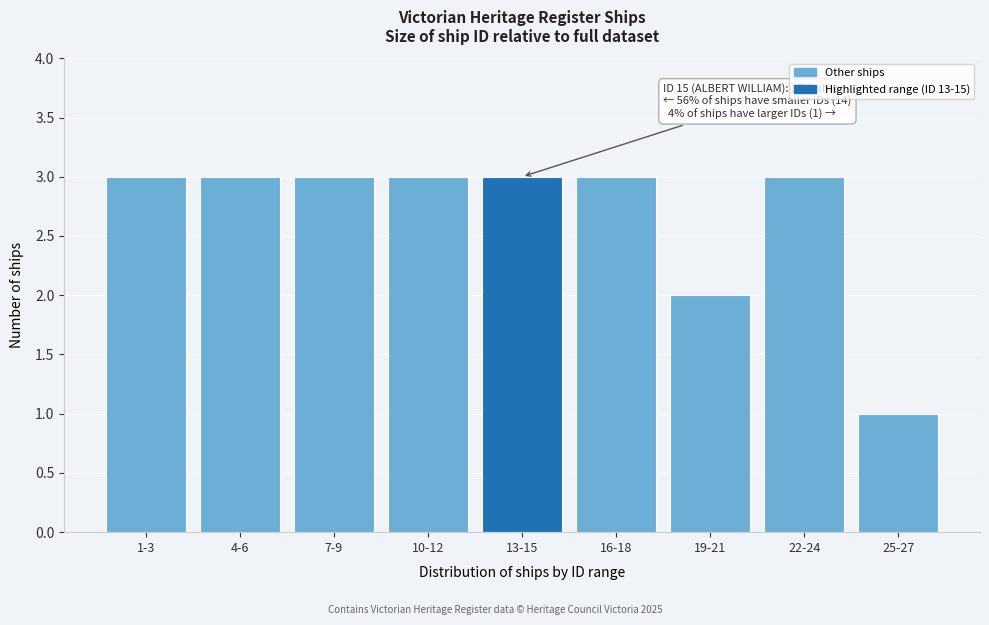

Reading left to right, transcribe all the data shown in this chart.

1-3=3	4-6=3	7-9=3	10-12=3	13-15=3	16-18=3	19-21=2	22-24=3	25-27=1